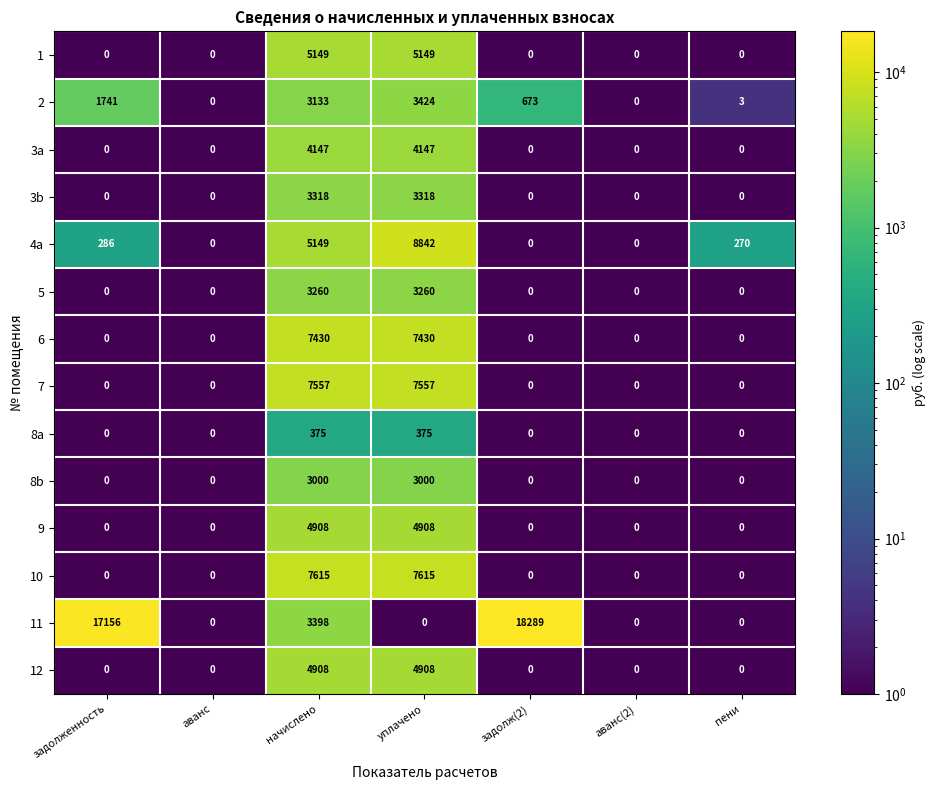

How many categories are shown in the chart?

7